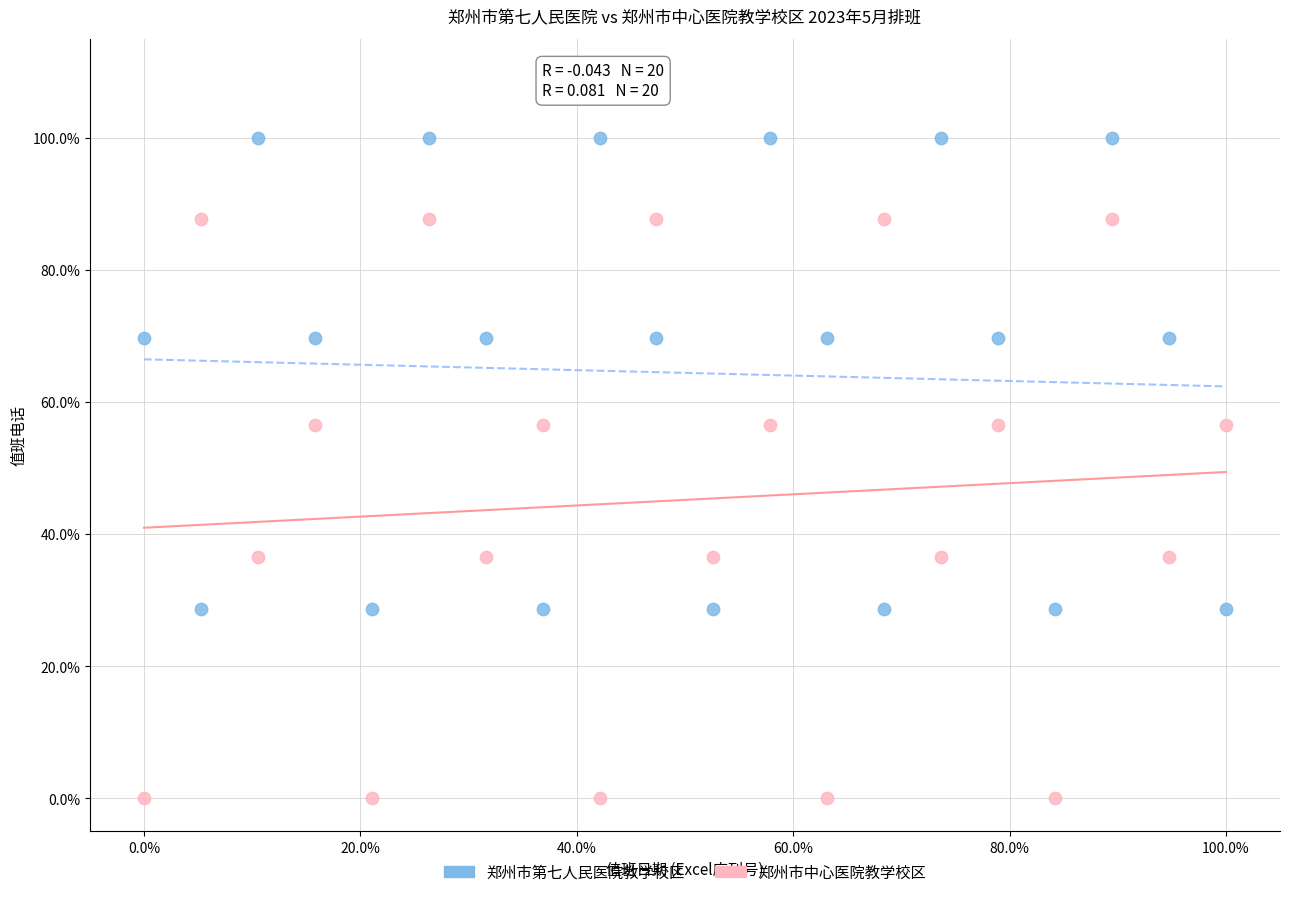

Which series contains the highest Y value?

郑州市第七人民医院教学校区